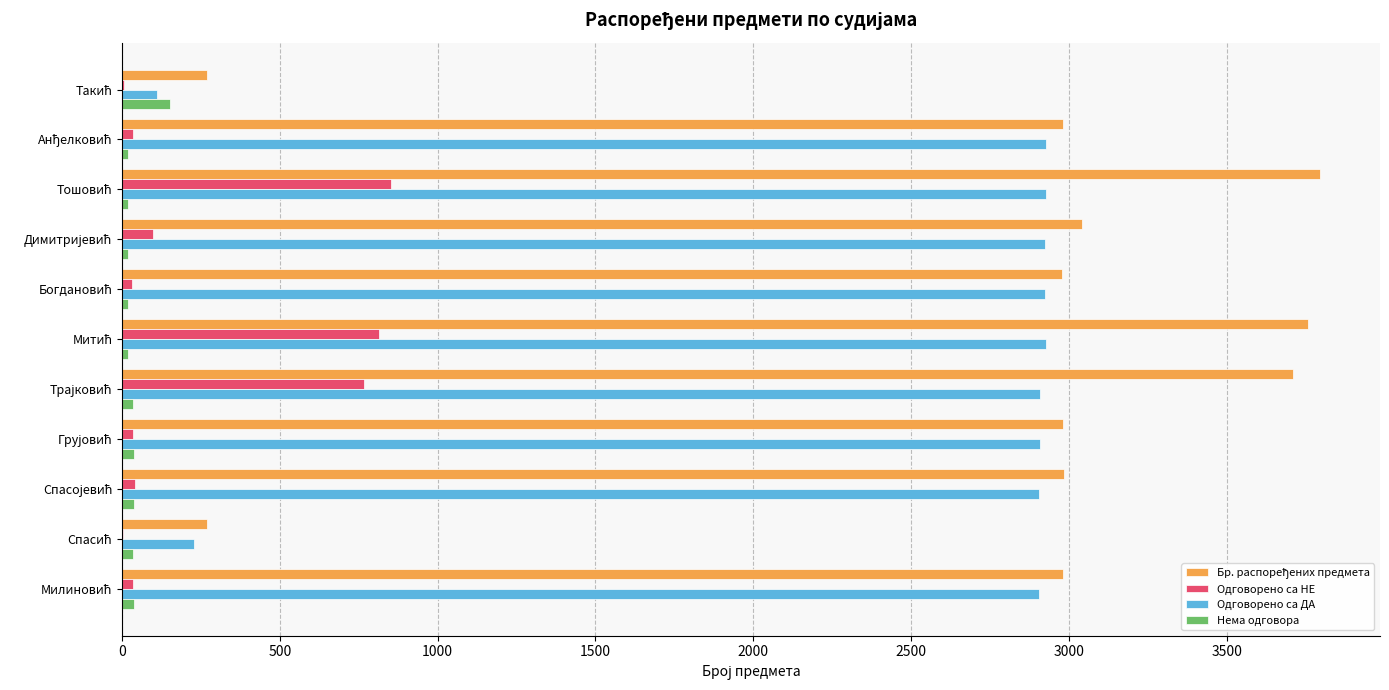

Count the number of categories in the chart.

11